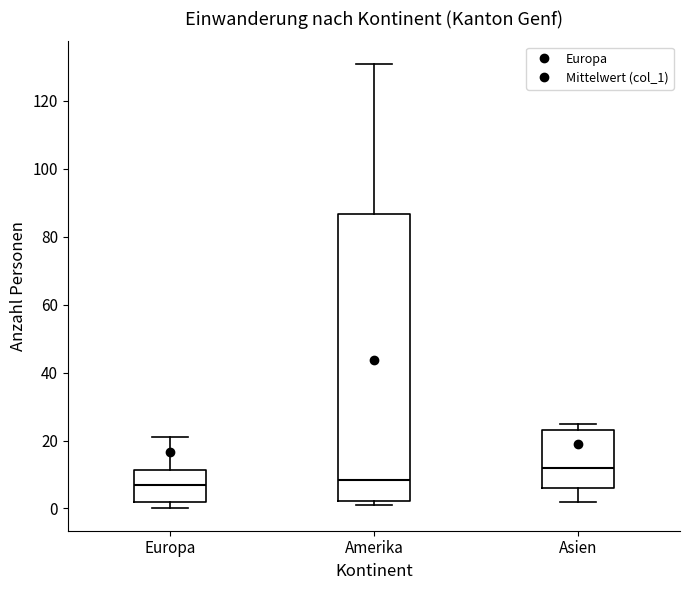

Reading left to right, transcribe this box plot: for each box, give where its median line is, the range the box spans, and where its two whiskers end, as read against the y-axis. The values are not printed on the chart, so give them approximately, as read against the axis.

Europa: median 8, box 2 to 12, whiskers 0 to 22
Amerika: median 8, box 2 to 86, whiskers 2 (just below the box's lower edge) to 132
Asien: median 12, box 6 to 24, whiskers 2 to 26